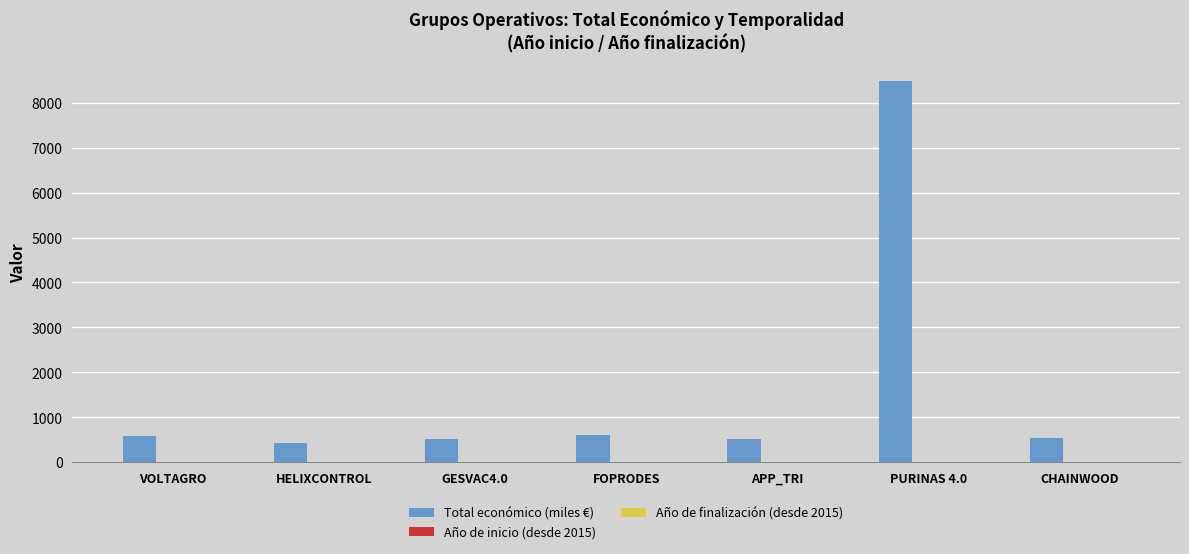

The value of Total económico (miles €) at FOPRODES is 599.2. True or false?

True